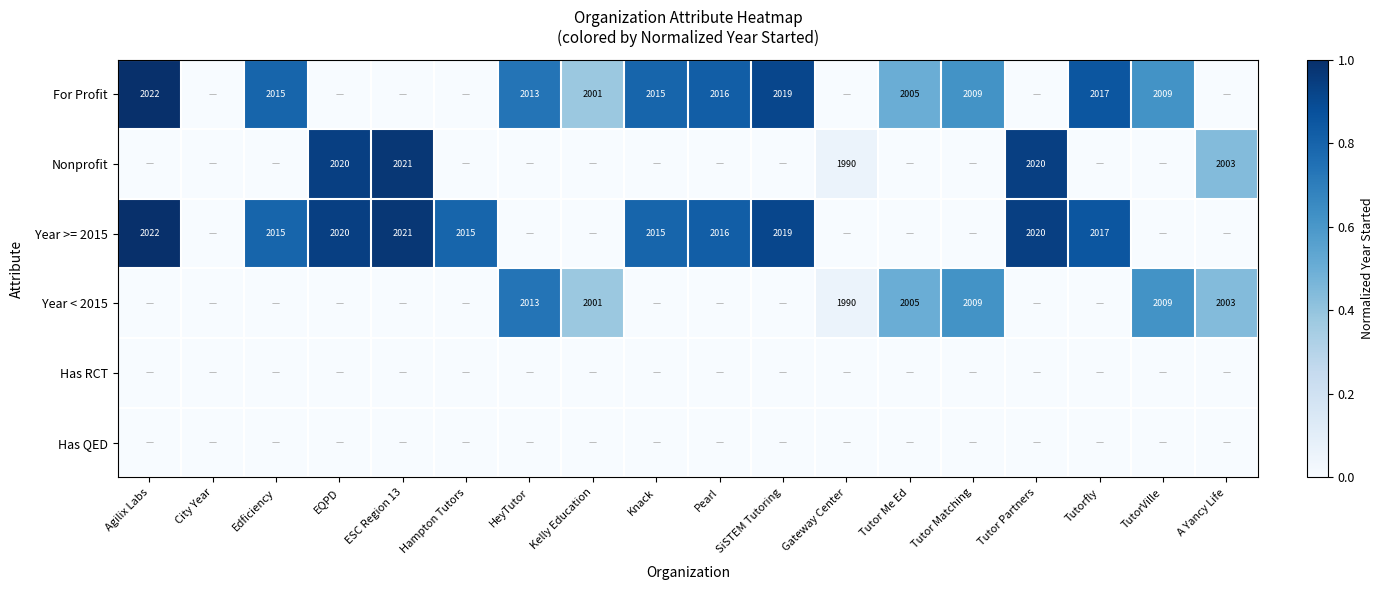

True or false: For Profit has a value of 602 at Tutor Me Ed.

False